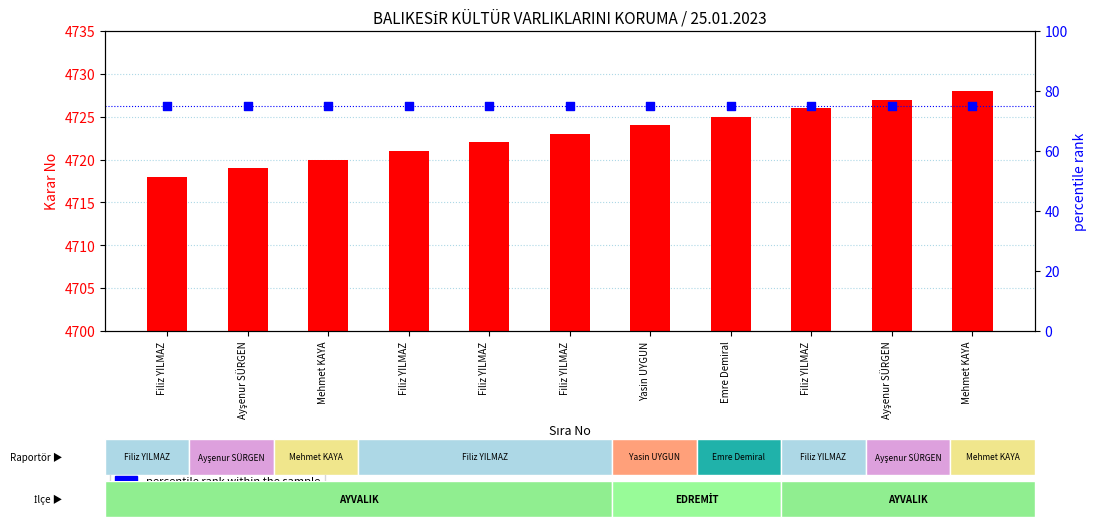

What are all the series names shown in the legend?

count, percentile rank within the sample